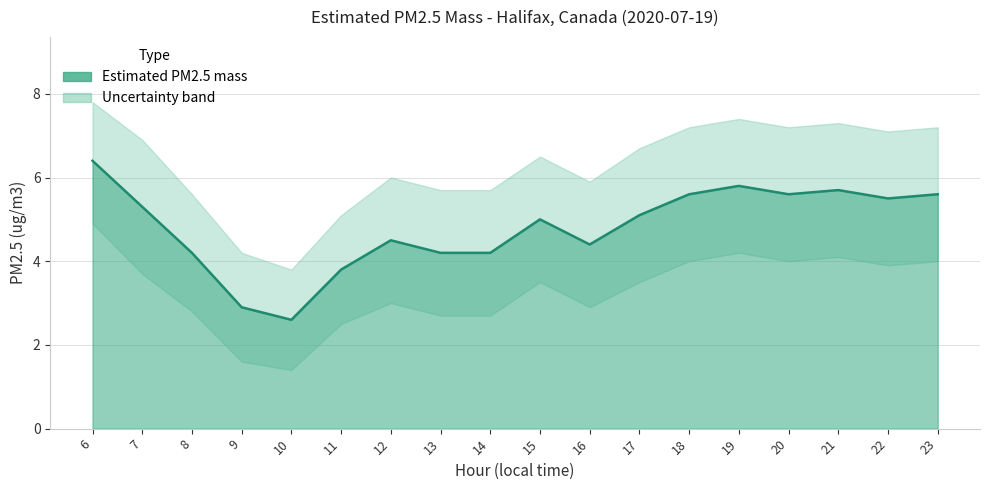

What is the total value across all series at 21?

17.1